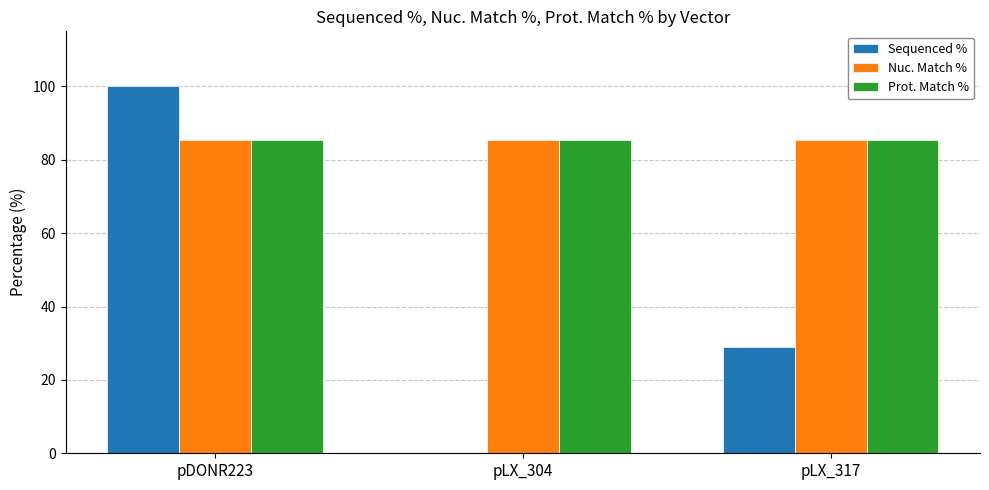

Reading left to right, list all the values displayed in this chart.

Sequenced %: 100.0	0.0	29.1
Nuc. Match %: 85.3	85.3	85.3
Prot. Match %: 85.3	85.3	85.3